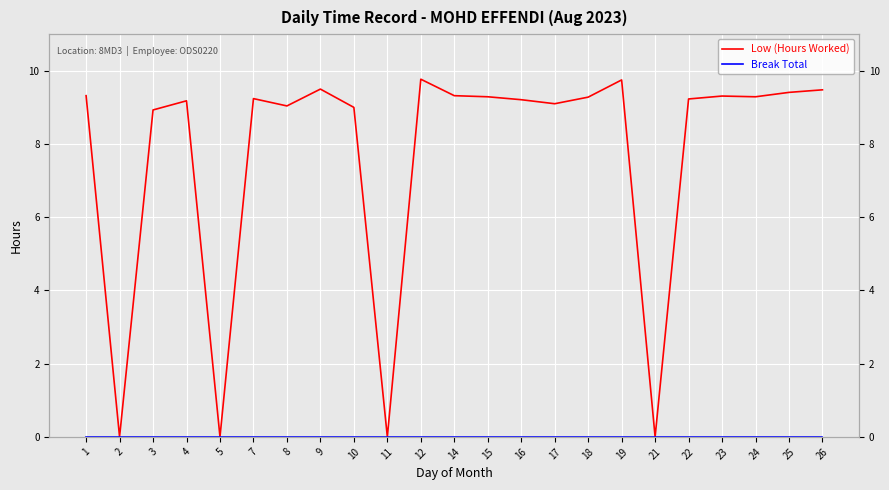

True or false: Break Total has a value of 0.0 at 21.

True